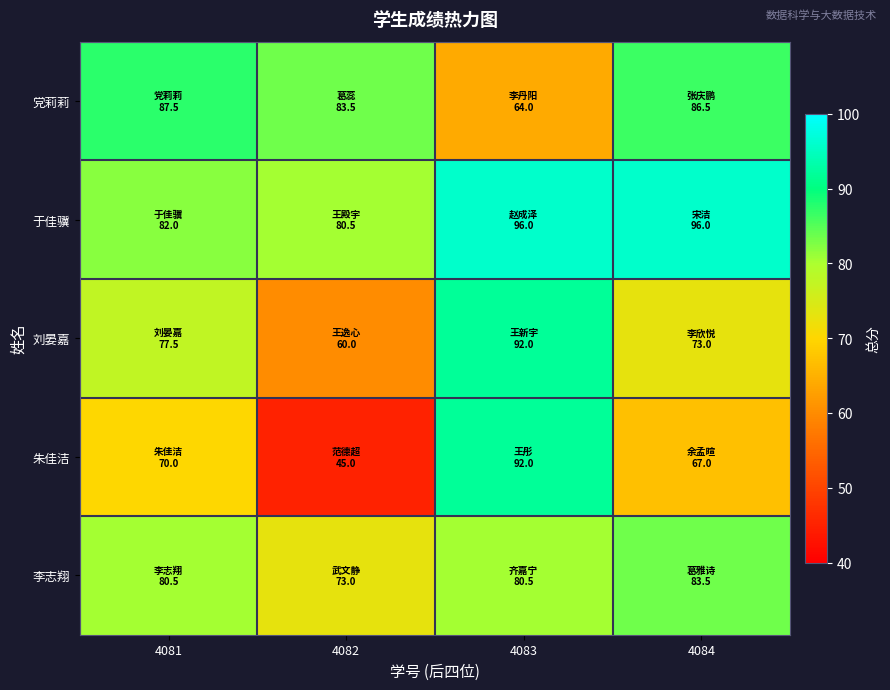

At which category is the sum across all series the highest?

4083